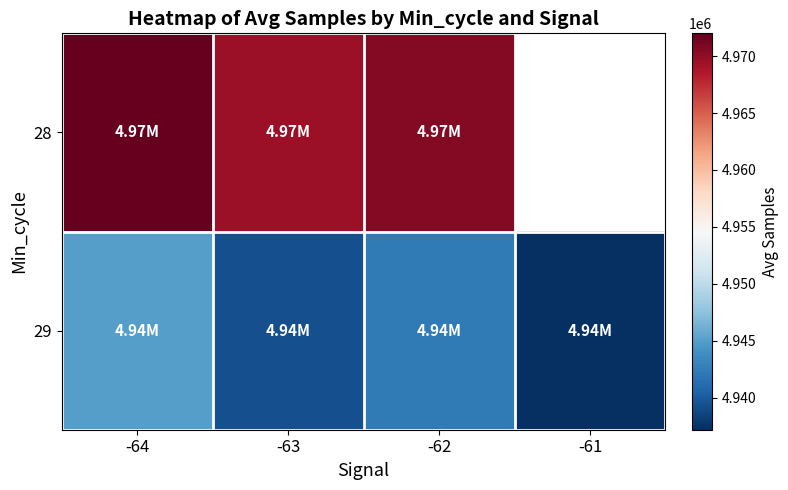

What is the minimum value shown in the chart?

4937175.0